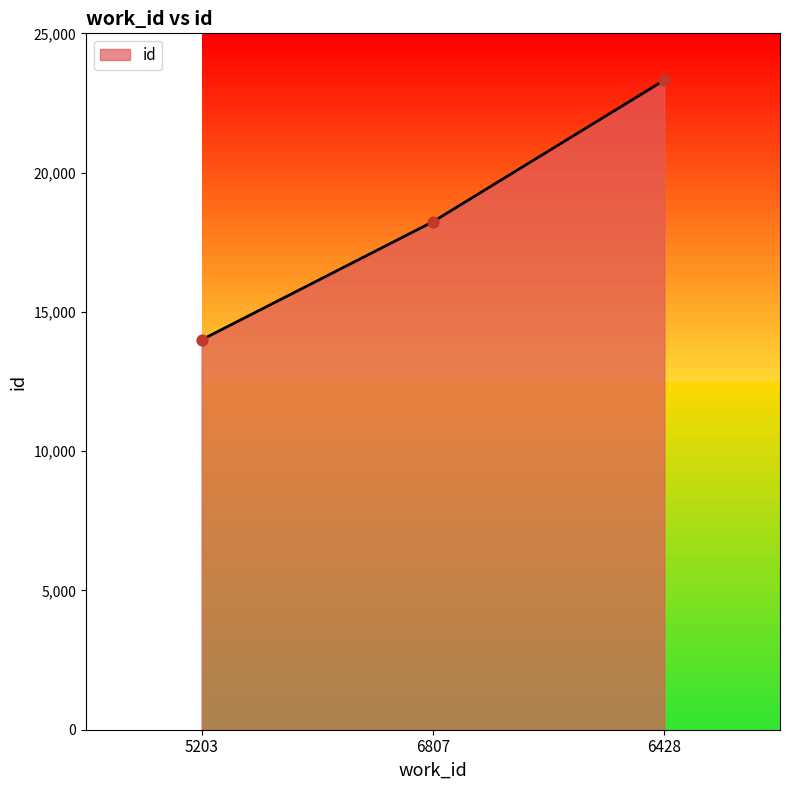

What is the change in value from 5203 to 6428?

+9321